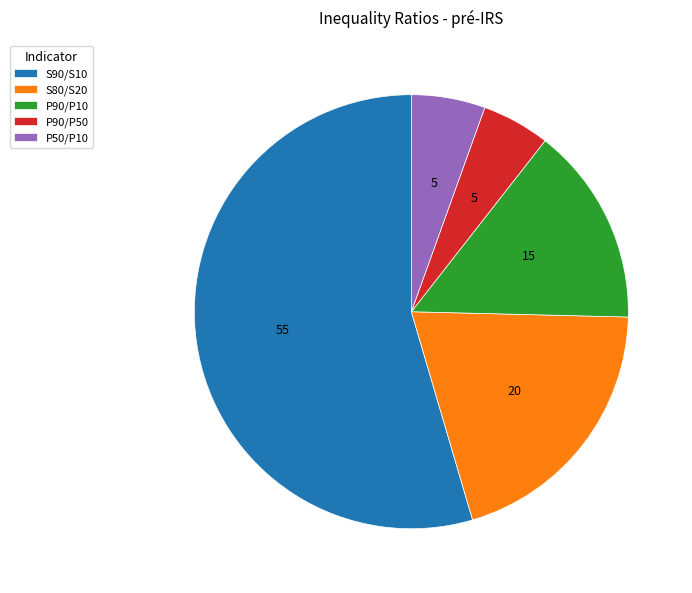

What is the ratio of the value at S80/S20 to the value at S90/S10?

0.4